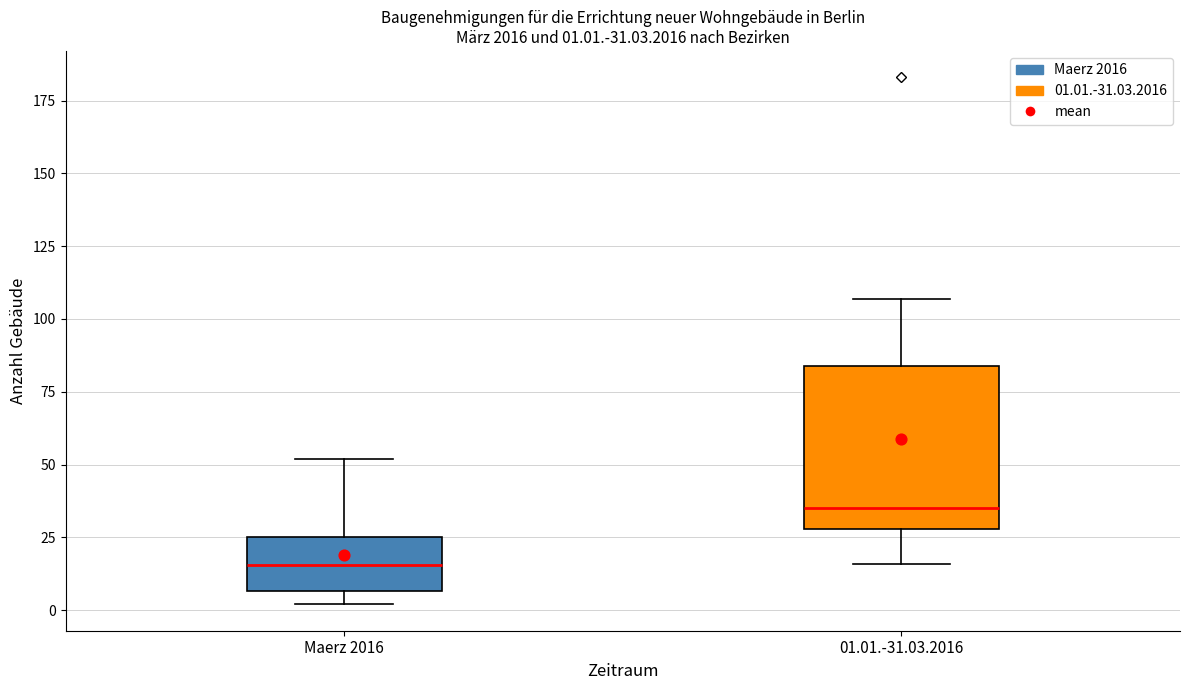

Which box's median line is the highest?

01.01.-31.03.2016